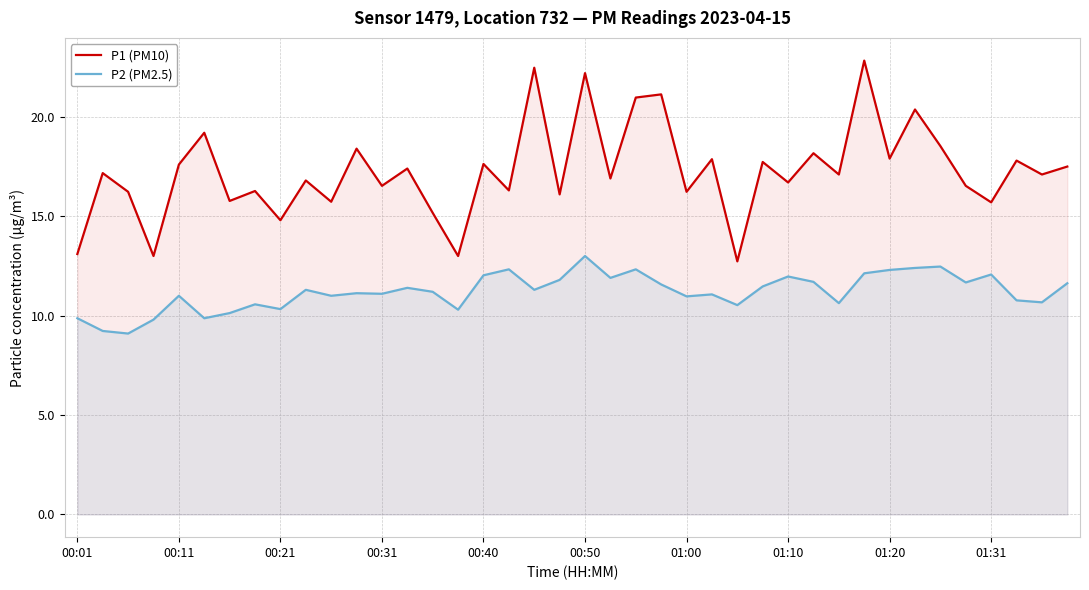

List the series in order of their peak value, highest first.

P1 (PM10), P2 (PM2.5)